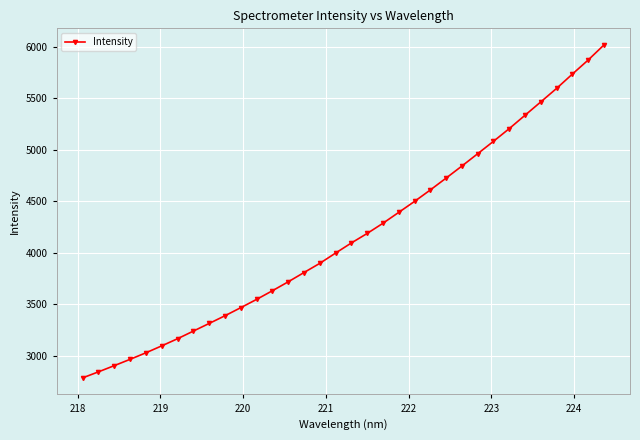

What is the difference between the second highest and minimum values?

3088.0